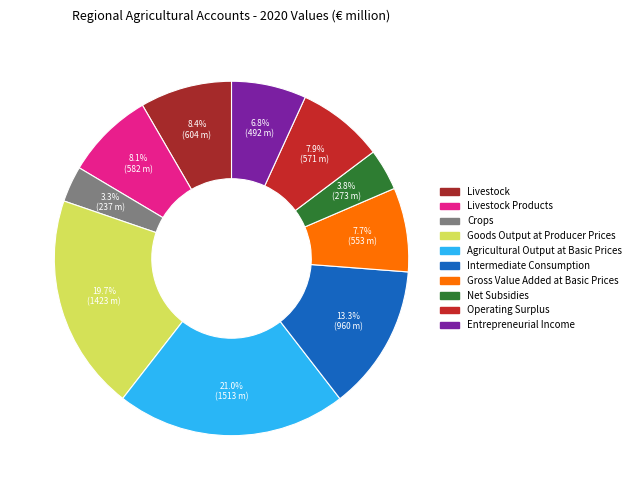

Count the number of slices in the pie.

10